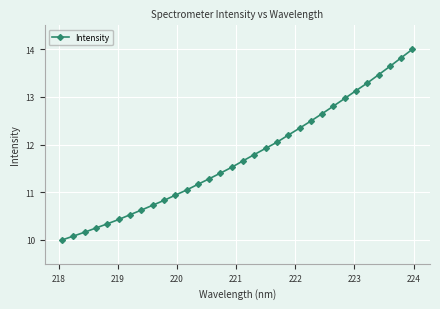

What is the greatest value displayed?

14.0